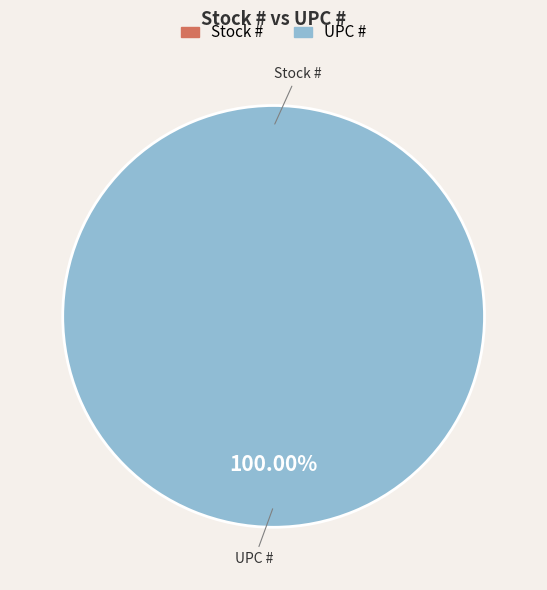

True or false: UPC # accounts for 88% of the total.

False